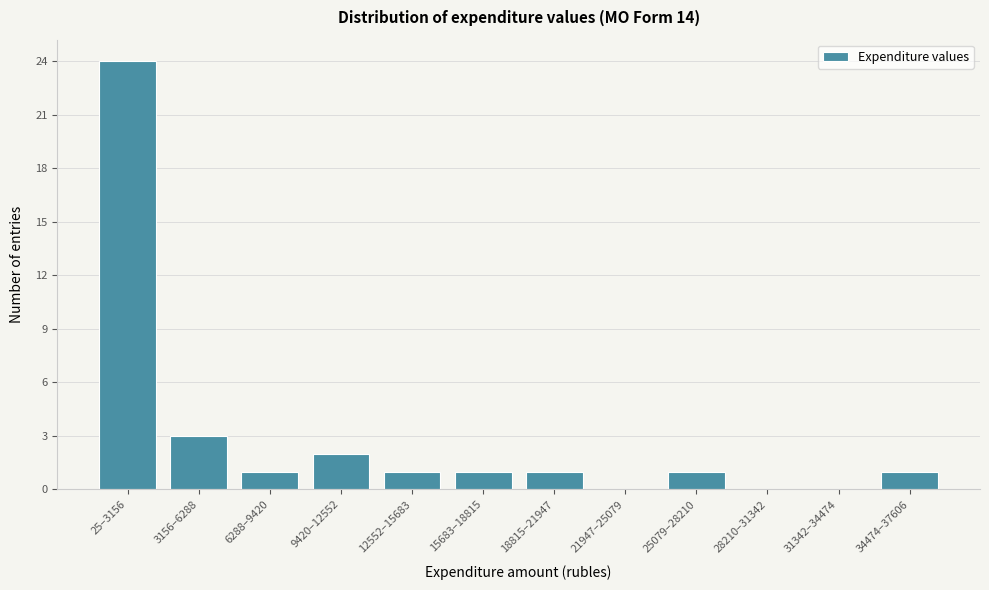

Reading left to right, what are all the values shown in this chart?

25–3156=24	3156–6288=3	6288–9420=1	9420–12552=2	12552–15683=1	15683–18815=1	18815–21947=1	21947–25079=0	25079–28210=1	28210–31342=0	31342–34474=0	34474–37606=1